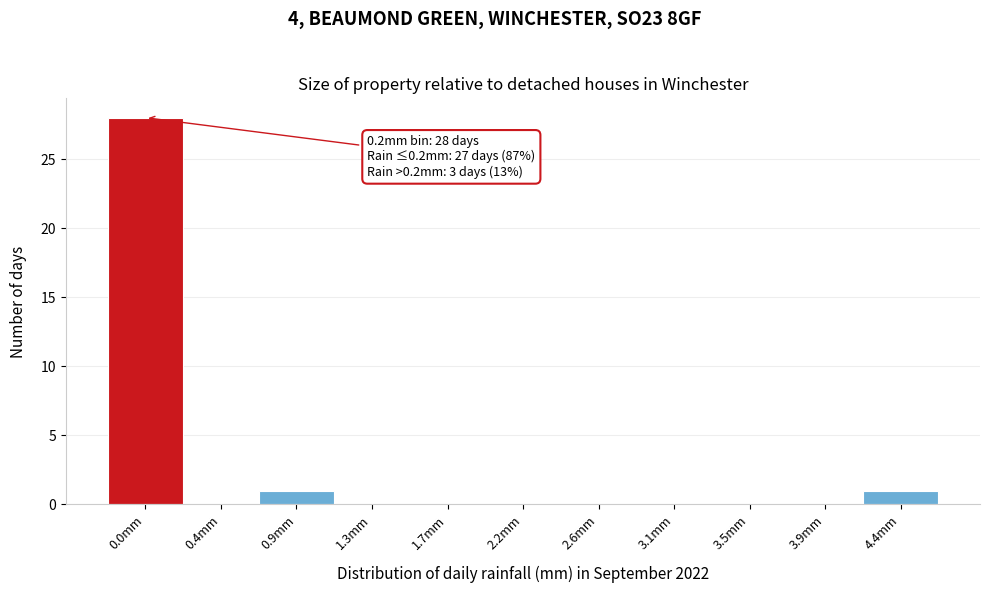

Reading left to right, what are all the values shown in this chart?

0.0mm=28	0.4mm=0	0.9mm=1	1.3mm=0	1.7mm=0	2.2mm=0	2.6mm=0	3.1mm=0	3.5mm=0	3.9mm=0	4.4mm=1